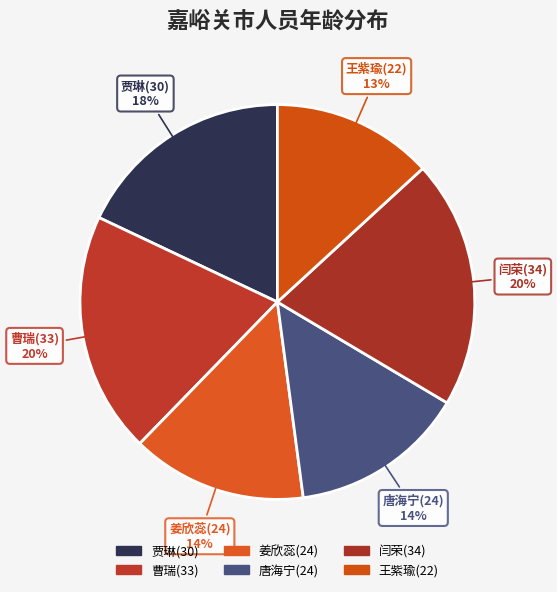

Is the sum of 唐海宁(24) and 姜欣蕊(24) greater than half?

No